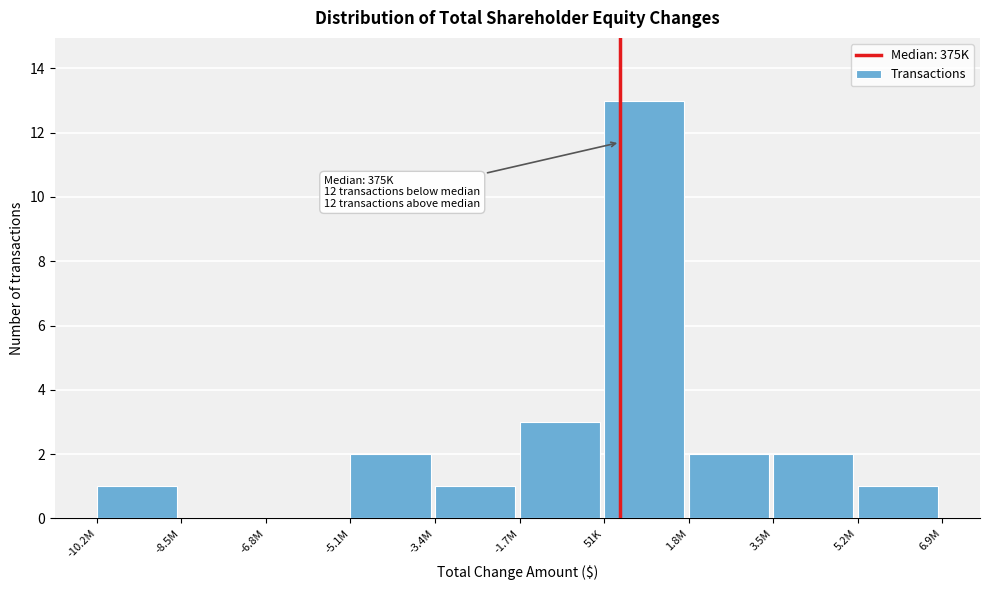

Reading right to left, list all the values displayed in this chart.

5.2M=1	3.5M=2	1.8M=2	51K=13	-1.7M=3	-3.4M=1	-5.1M=2	-6.8M=0	-8.5M=0	-10.2M=1